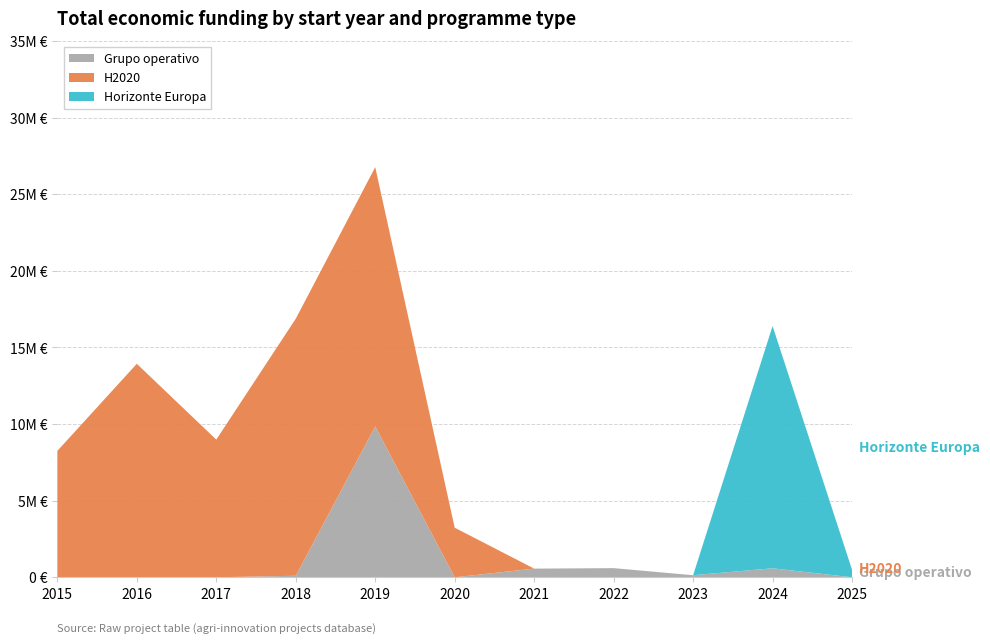

Reading left to right, transcribe all the data shown in this chart.

Grupo operativo: 0	0	0	98068	9847932	0	564758	596368	134112	585914	0
H2020: 8249350	13935656	8986649	16778769	16922991	3236174	0	0	0	0	0
Horizonte Europa: 0	0	0	0	0	0	0	0	0	15815159	487821